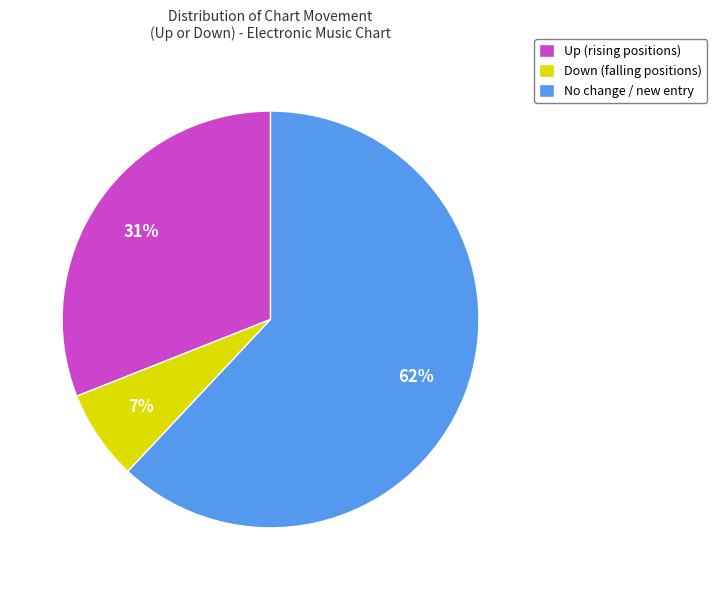

Rank the categories by value from lowest to highest.

Down (falling positions), Up (rising positions), No change / new entry